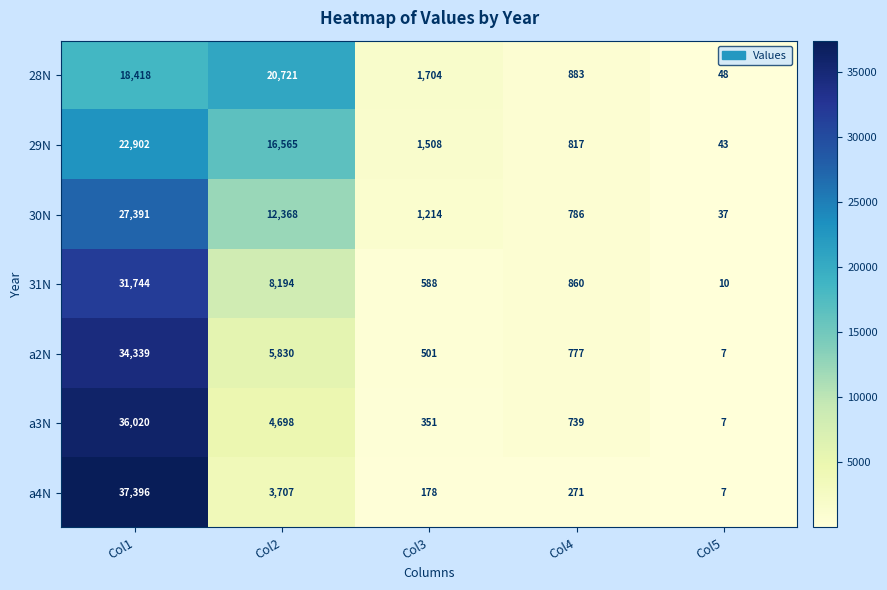

What is the greatest value displayed?

37396